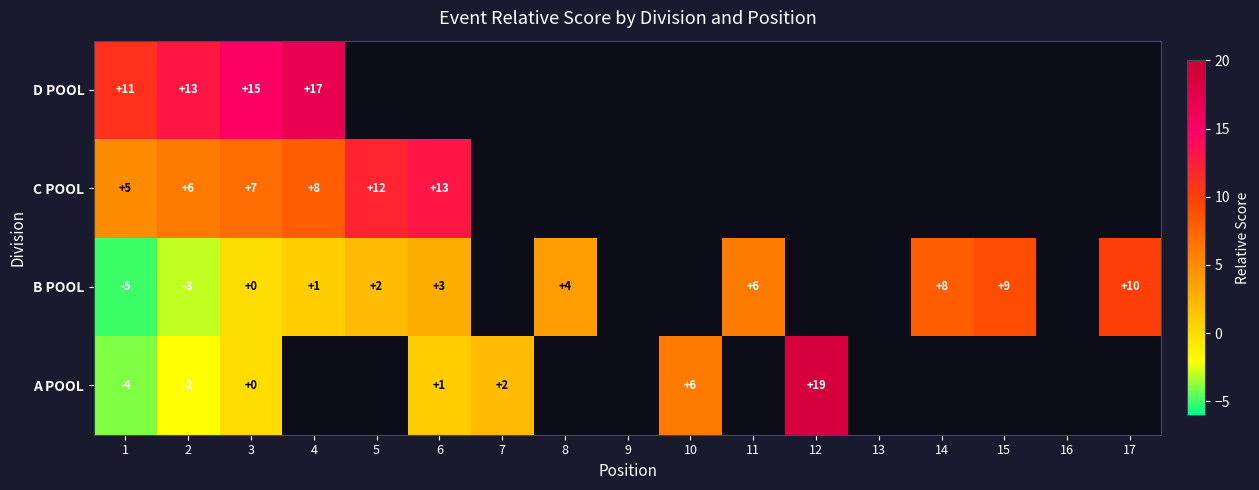

Rank the series at 1 from highest to lowest value.

D POOL, C POOL, A POOL, B POOL